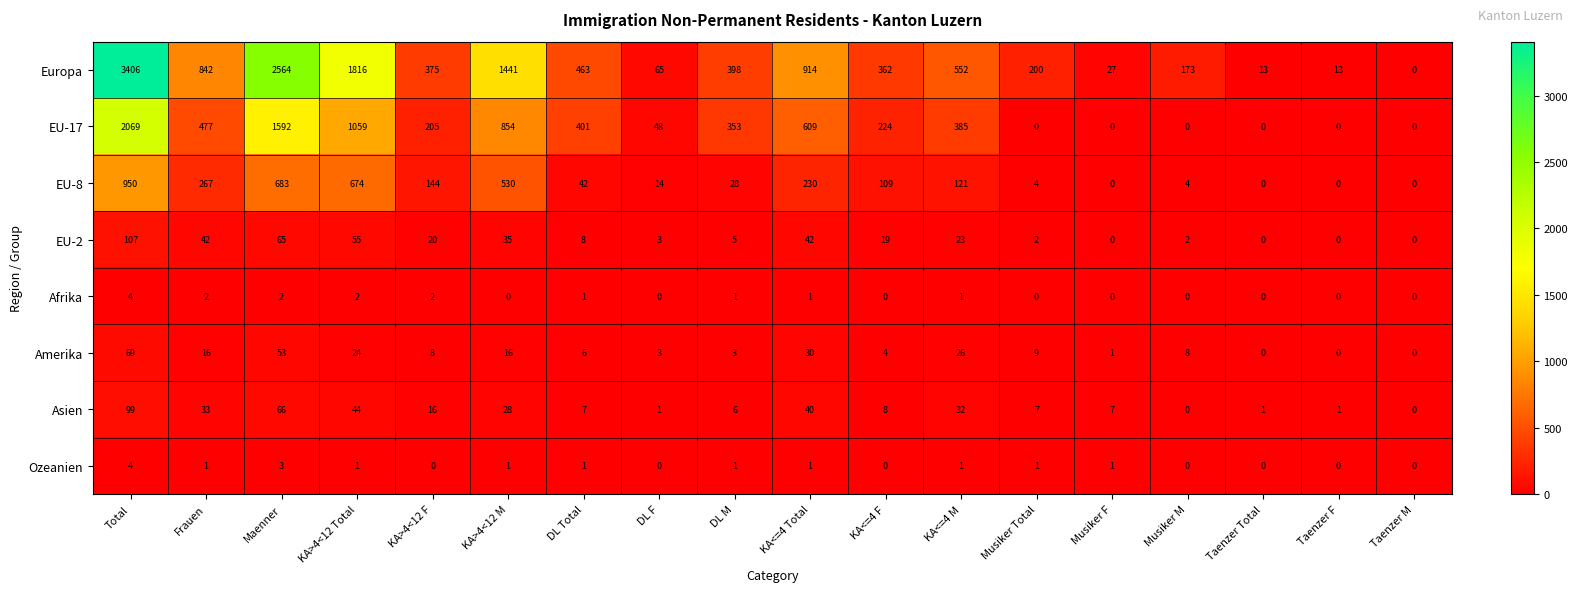

Which series has the widest spread of values?

Europa